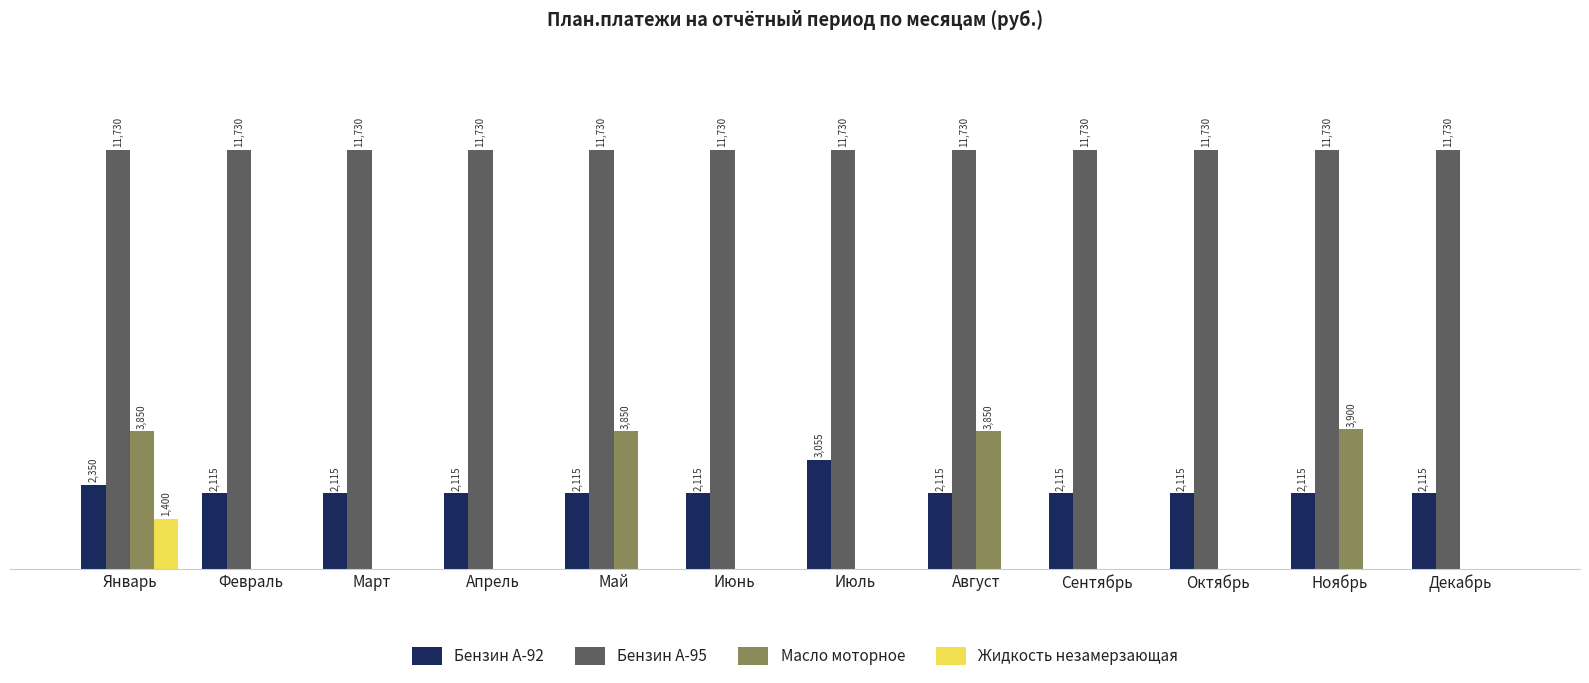

Between Апрель and Август, which series saw the biggest shift?

Масло моторное